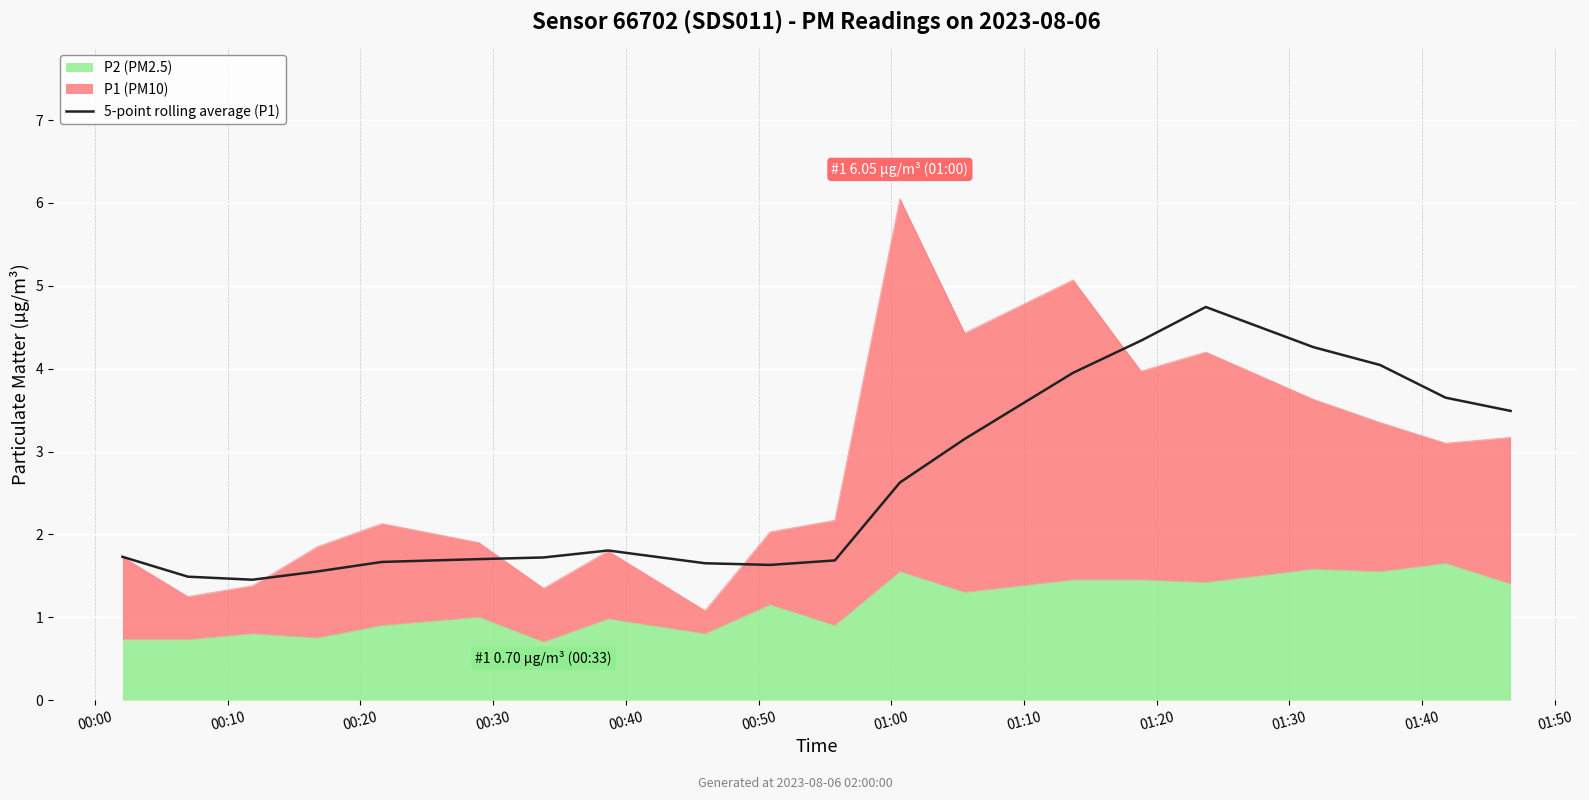

What position from the left is 01:10?

8